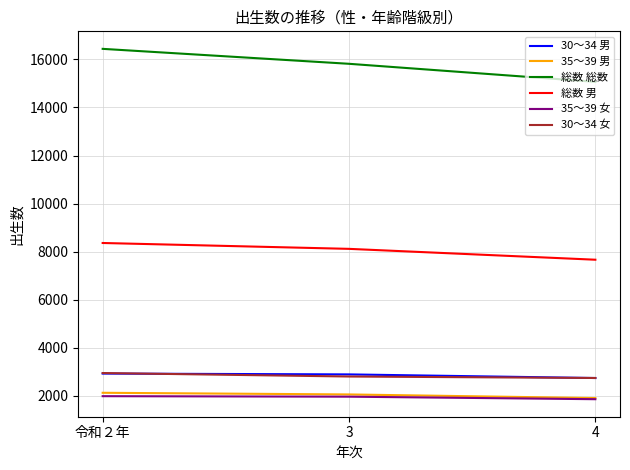

What position from the right is 3?

2